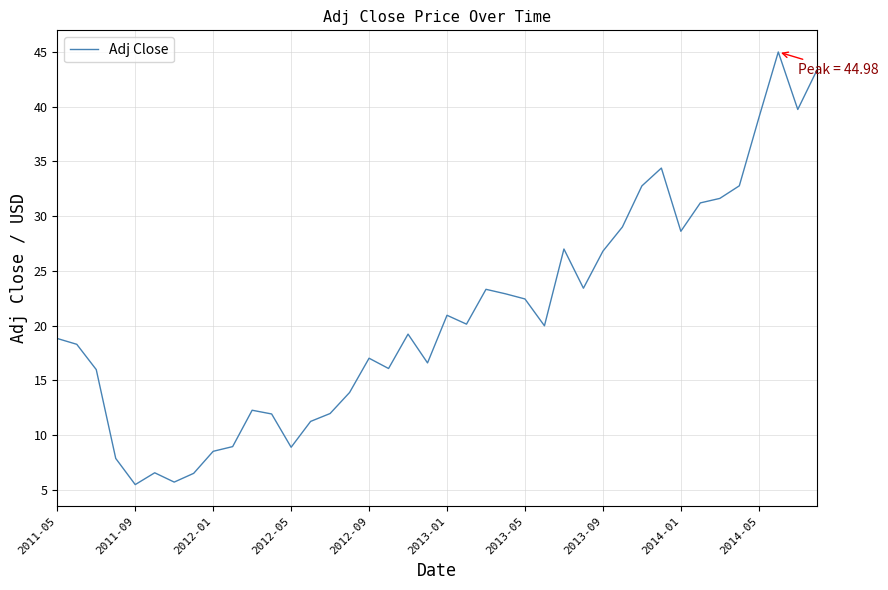

What is the minimum value shown in the chart?

5.5